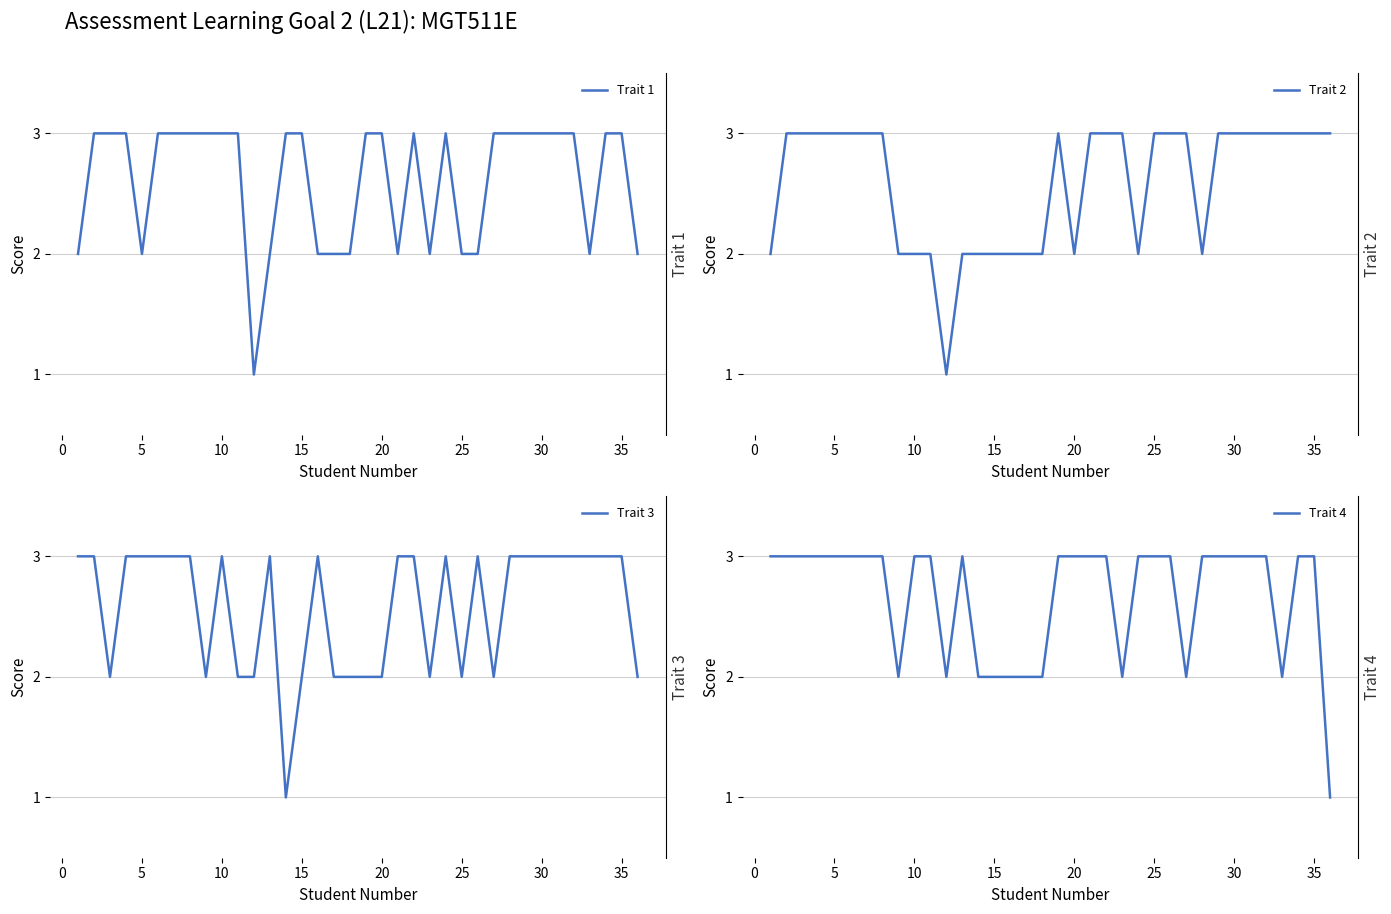

How many data points does each series have?

36